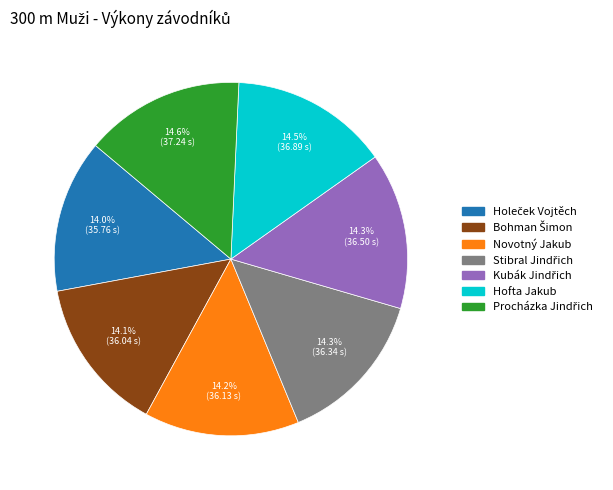

Is the sum of Hofta Jakub and Novotný Jakub greater than half?

No